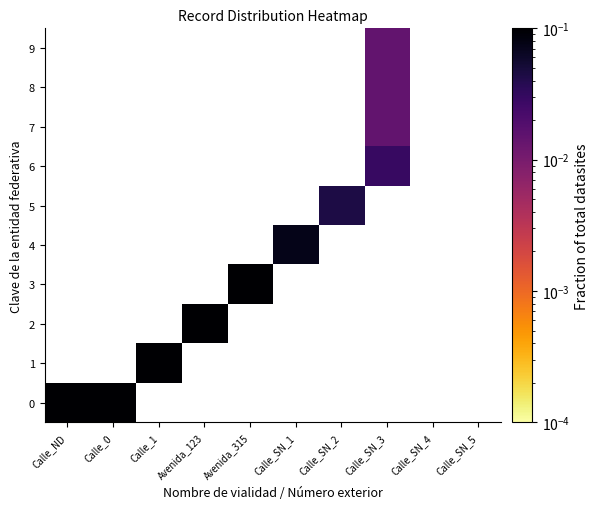

How many series are shown in this chart?

10